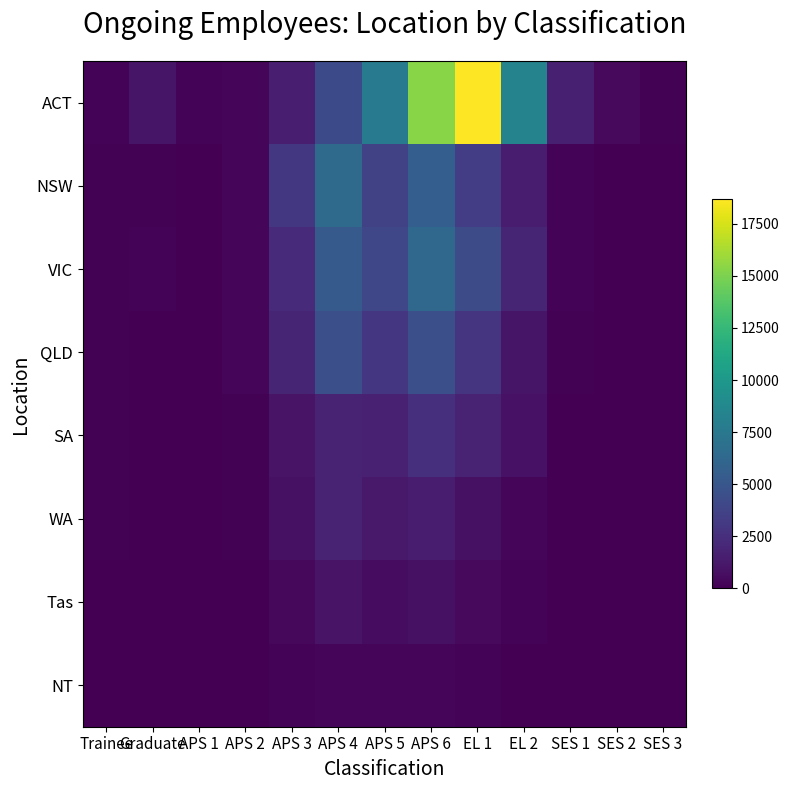

Between SES 3 and EL 2, which is larger?

EL 2